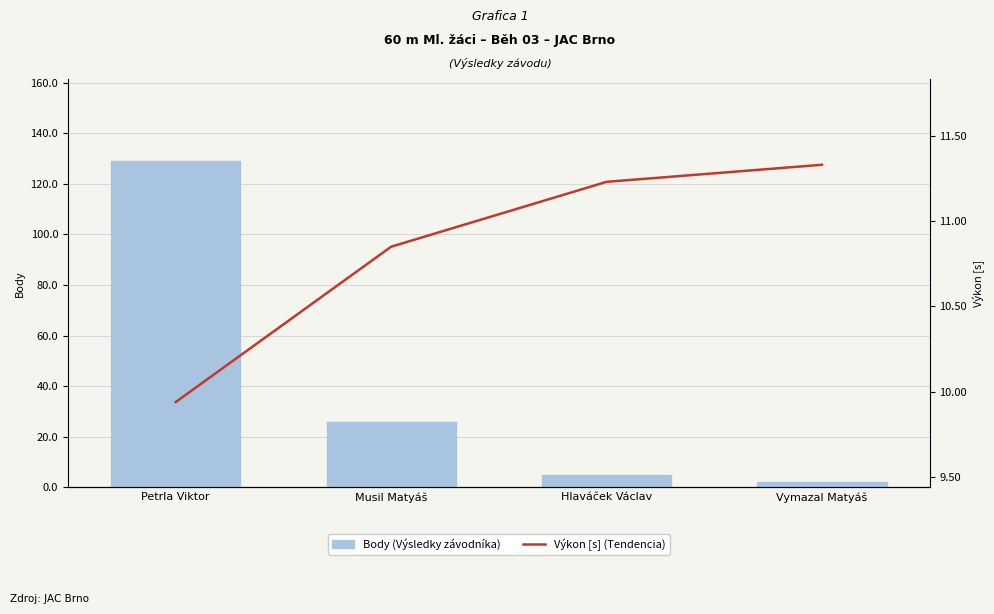

What is the average value of the Výkon [s] (Tendencia) series?

10.8